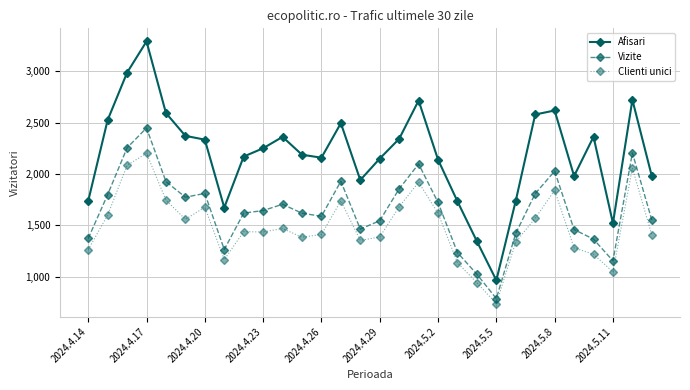

What is the sum of all Vizite values?

49474